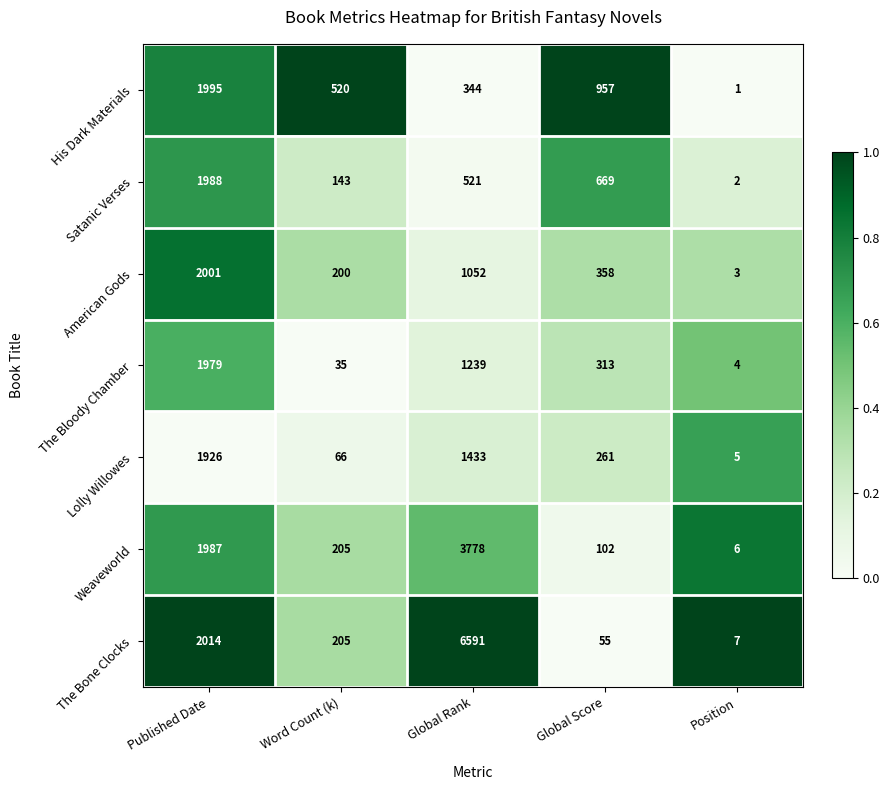

What is the highest value of the Weaveworld series?

3778